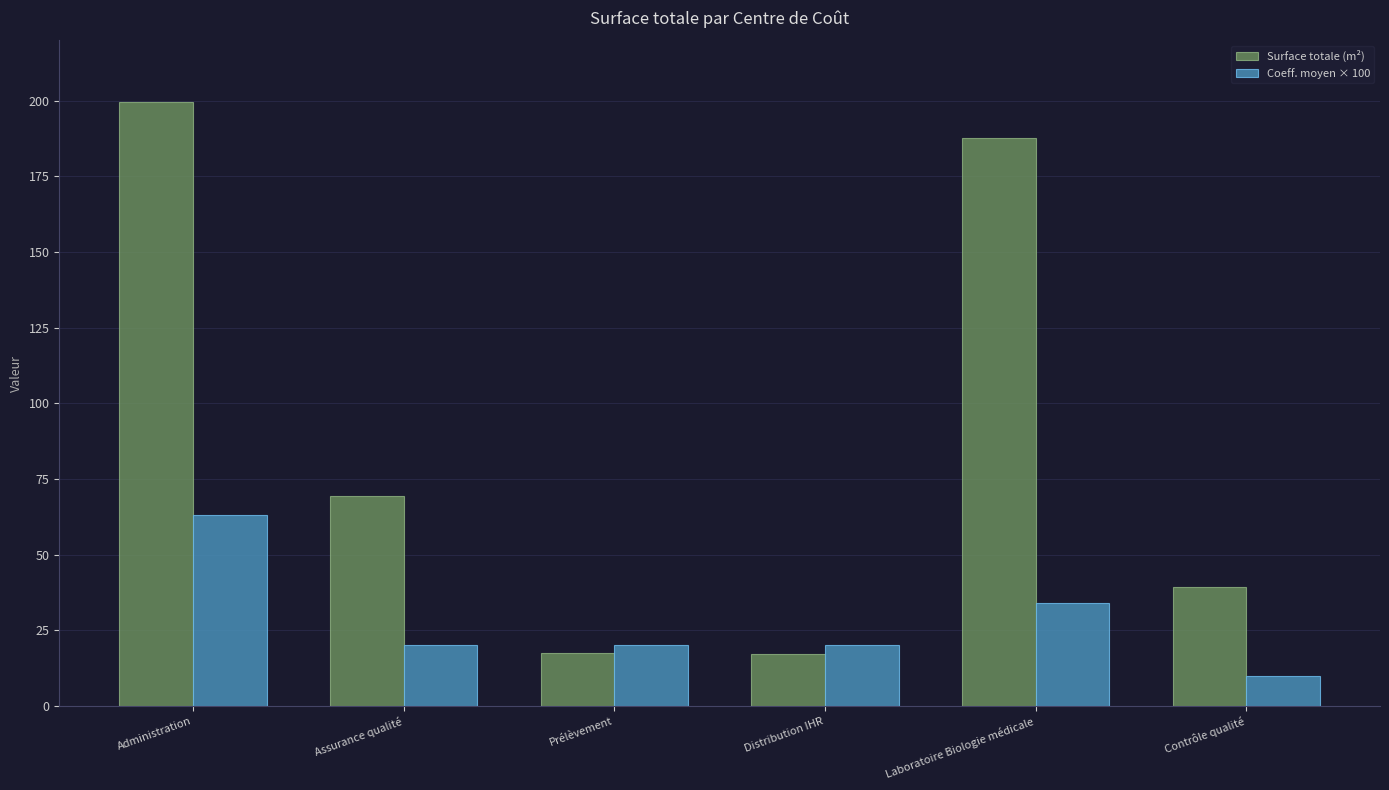

Rank the series by their maximum value, from lowest to highest.

Coeff. moyen × 100, Surface totale (m²)